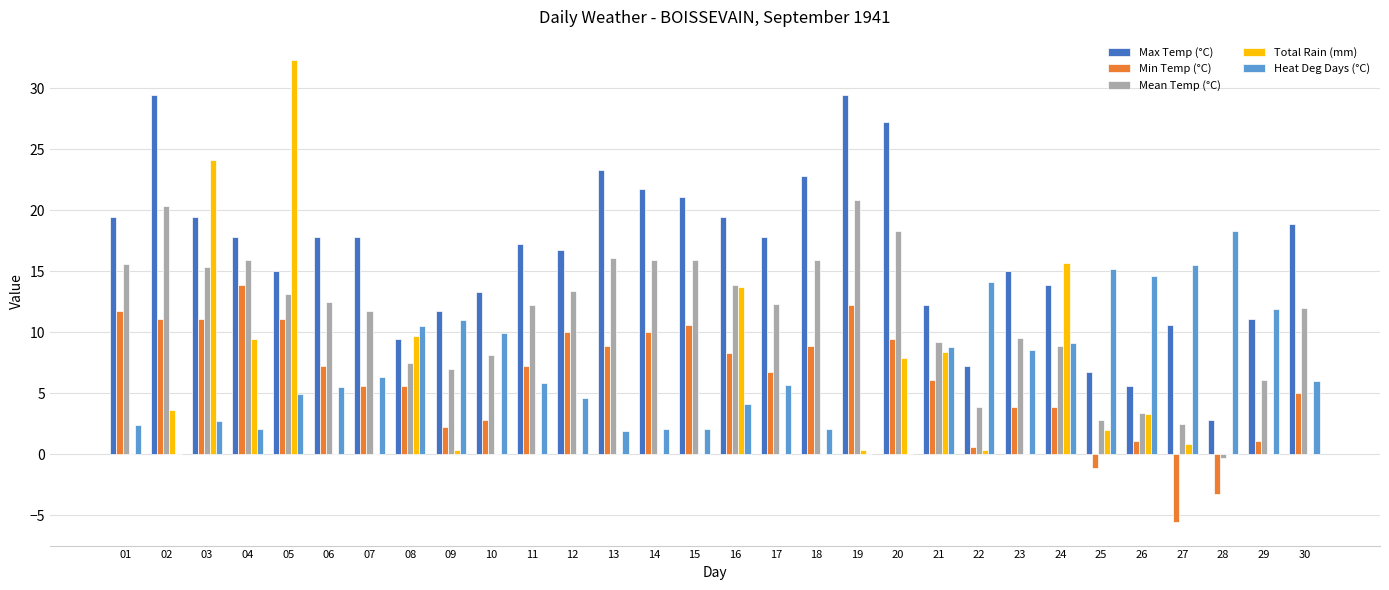

How many groups of bars are there?

30